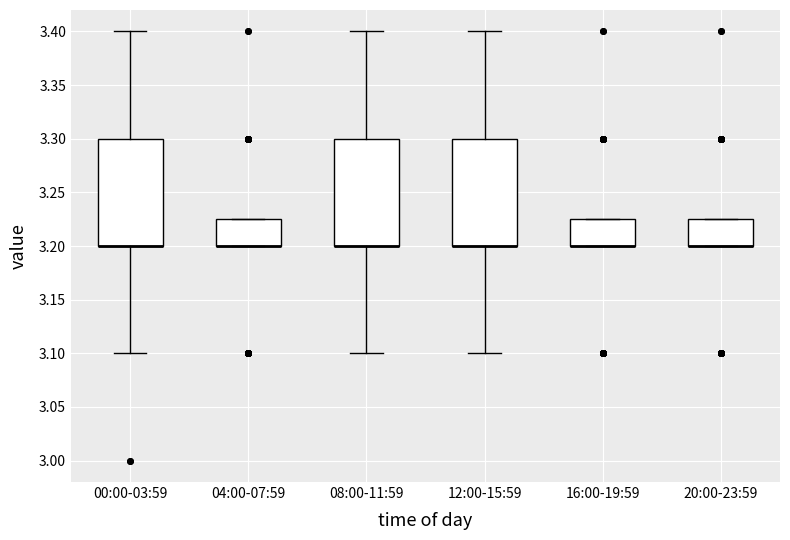

Where is the upper edge of the box for 12:00-15:59 on the y-axis? The values are not printed on the chart, so give them approximately, as read against the axis.

3.300